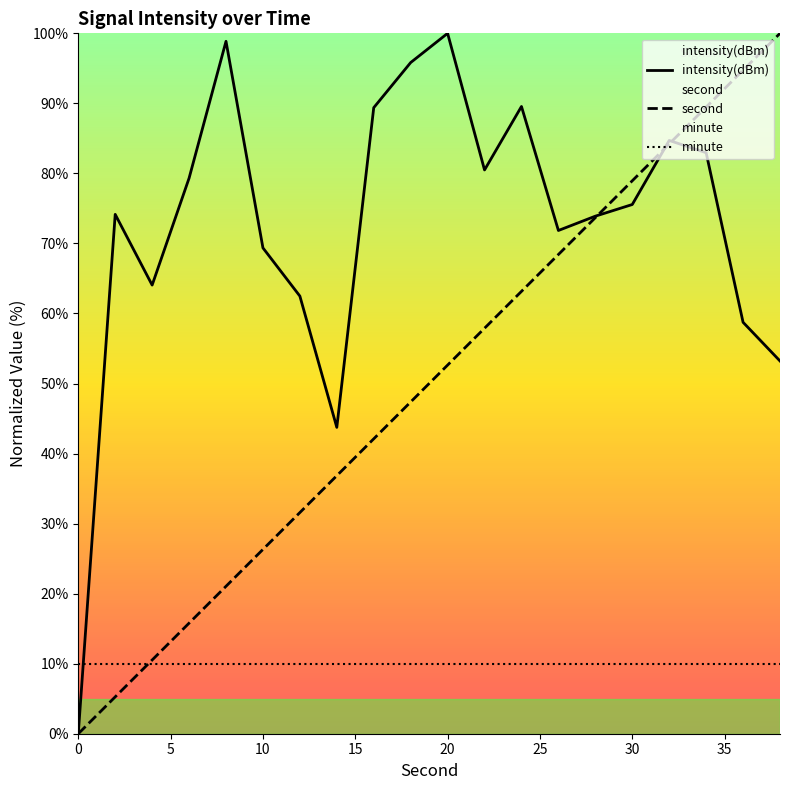

What are all the series names shown in the legend?

intensity(dBm), second, minute